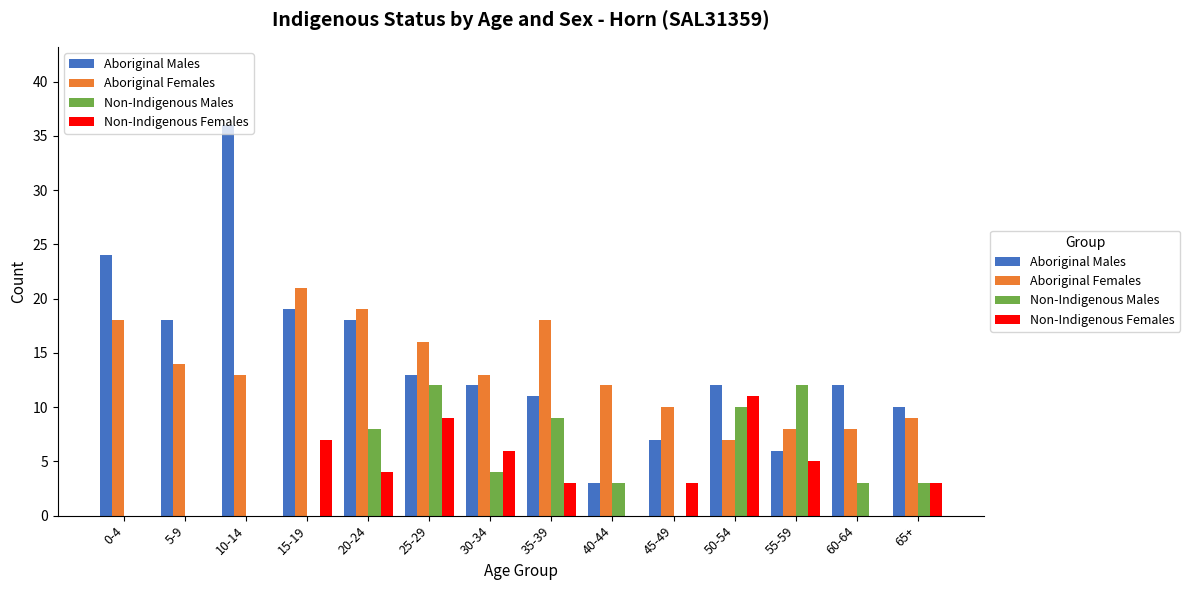

The value of Non-Indigenous Males at 15-19 is 0. True or false?

True